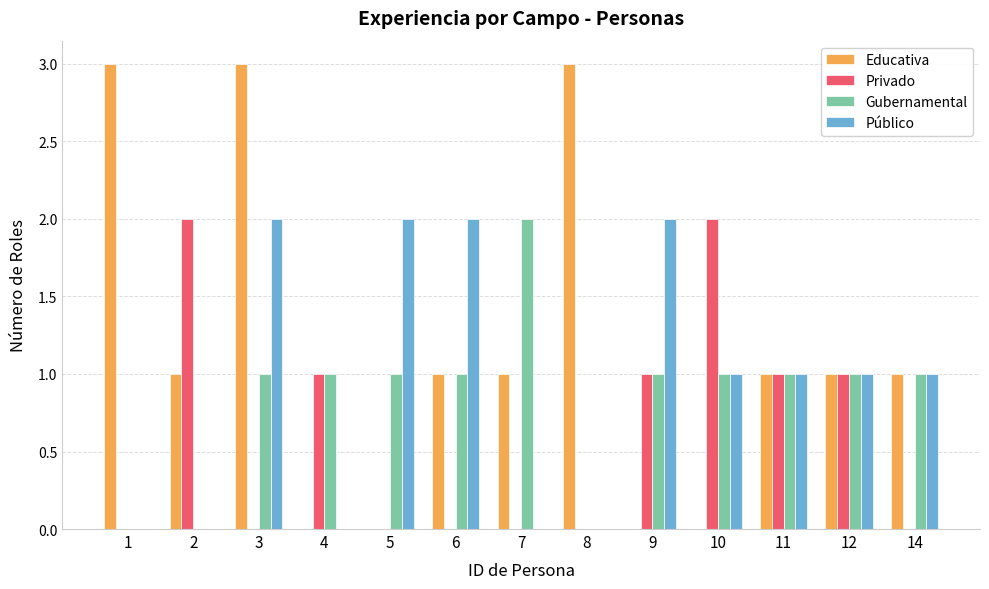

Which series has the largest total across all categories?

Educativa